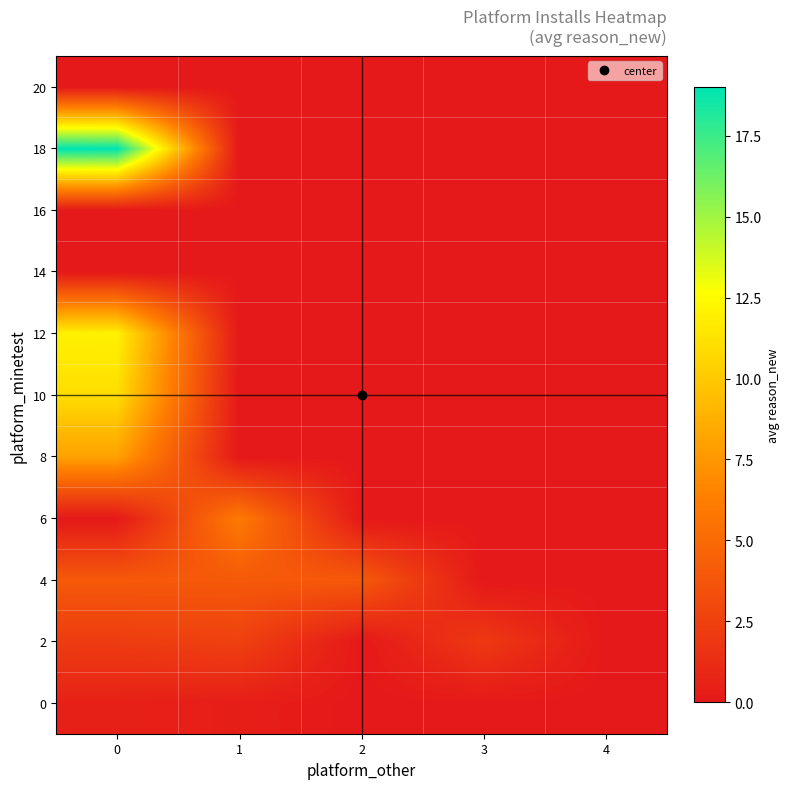

At which category does the chart reach its minimum across all series?

2